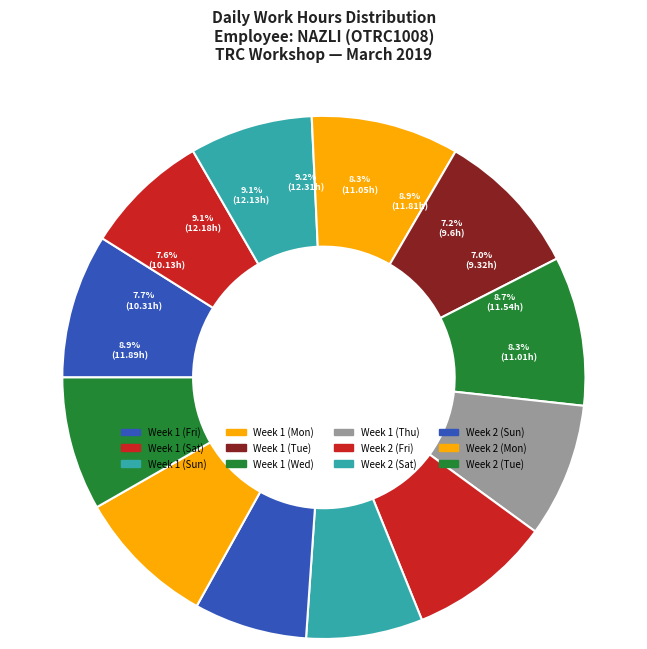

Is it true that Day 2 is 1% of the pie?

False